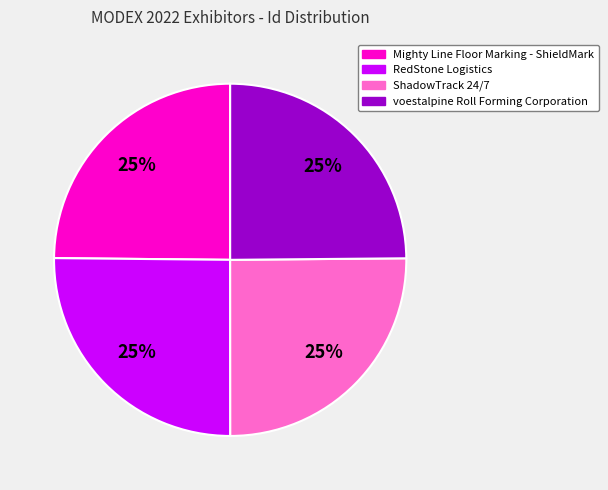

Is there any slice that represents more than half of the pie?

No